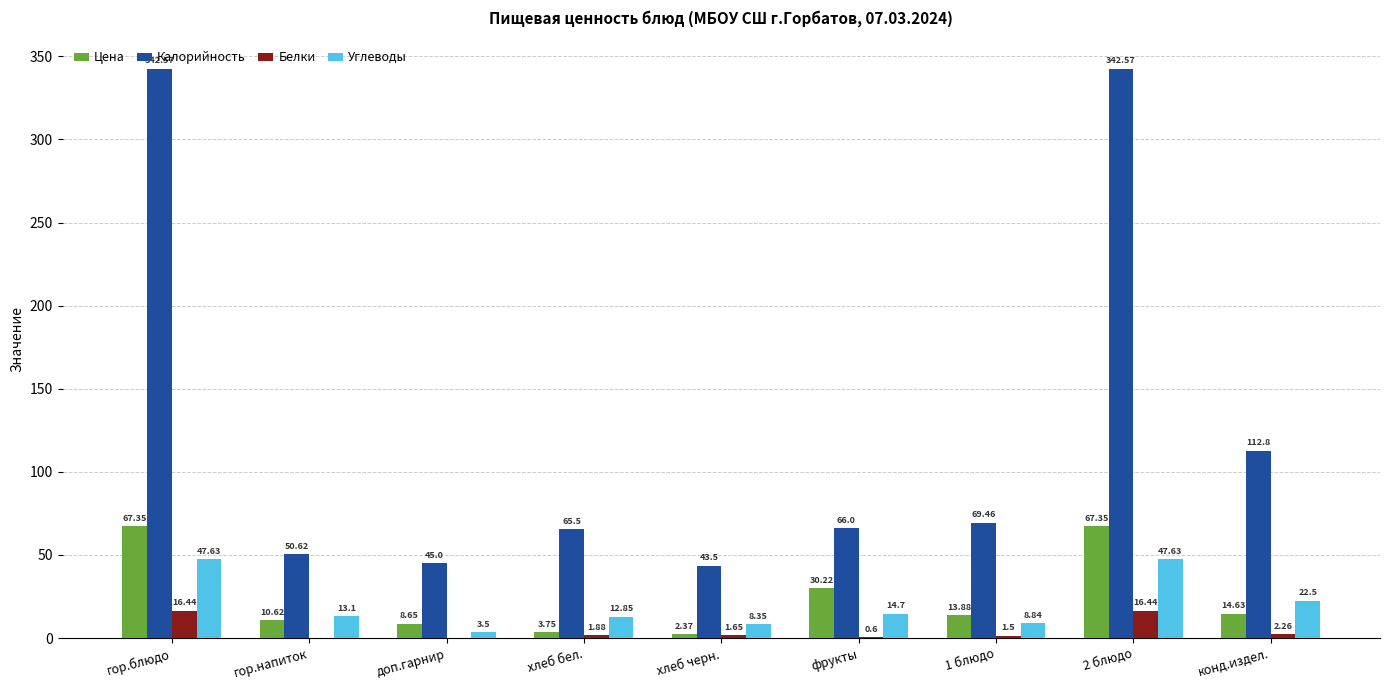

What is the sum of the Калорийность values at 1 блюдо and гор.напиток?

120.1